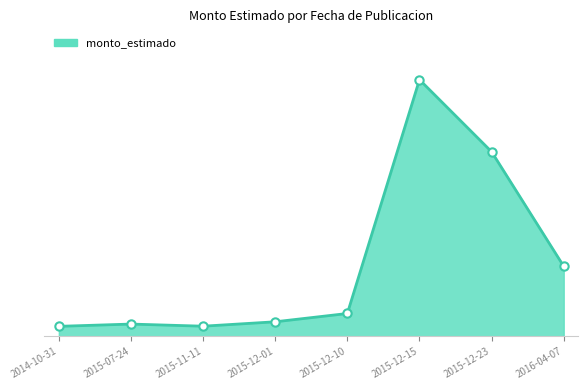

Does the chart have visible grid lines?

No